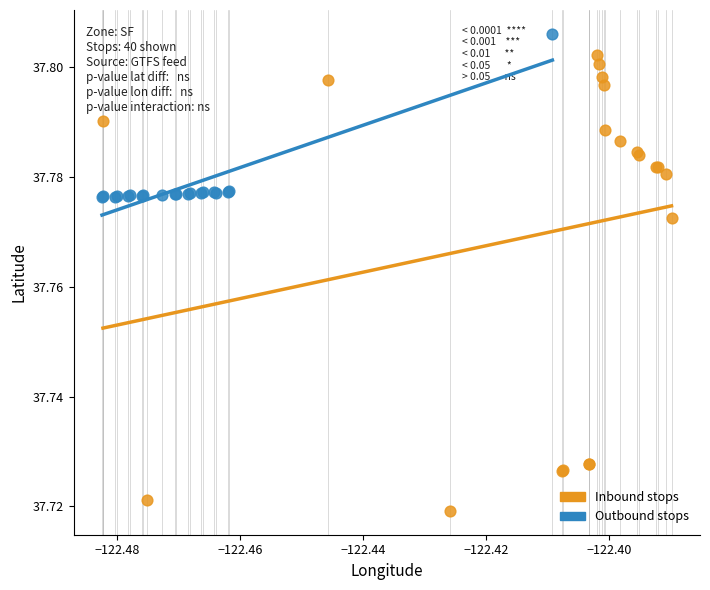

What are all the series names shown in the legend?

Inbound stops, Outbound stops